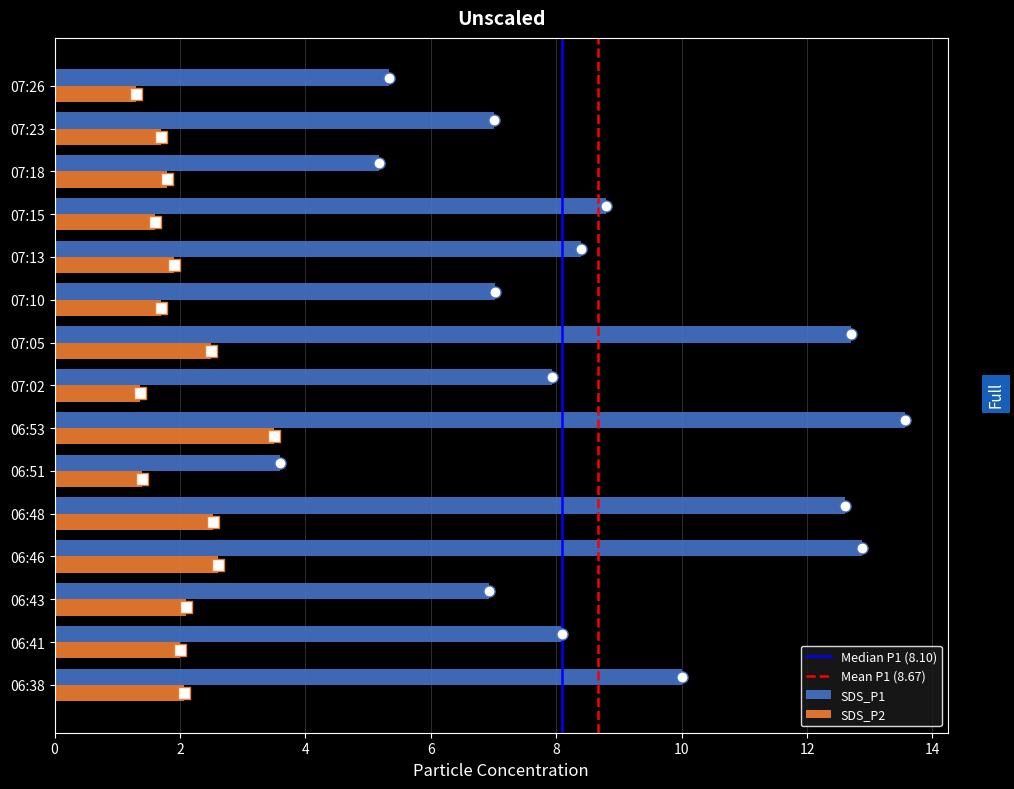

The value of SDS_P2 at 07:26 is 0.5. True or false?

False